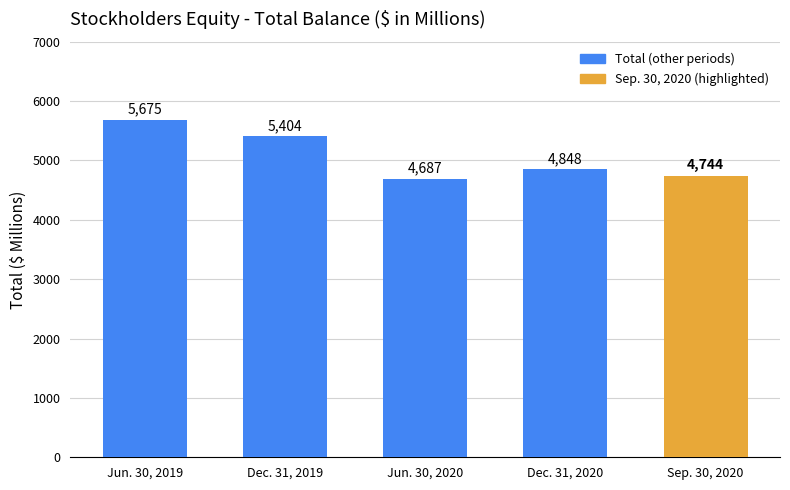

Rank the categories by value from lowest to highest.

Jun. 30, 2020, Sep. 30, 2020, Dec. 31, 2020, Dec. 31, 2019, Jun. 30, 2019